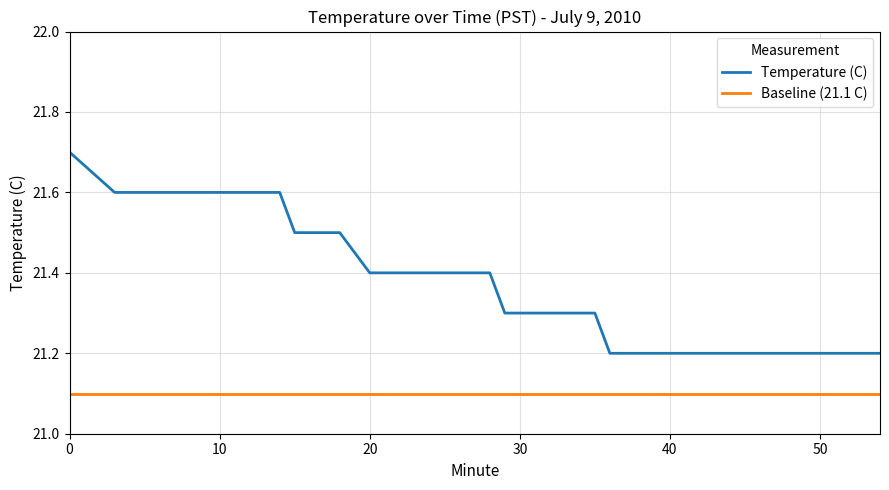

List the series in order of their peak value, lowest first.

Baseline (21.1 C), Temperature (C)